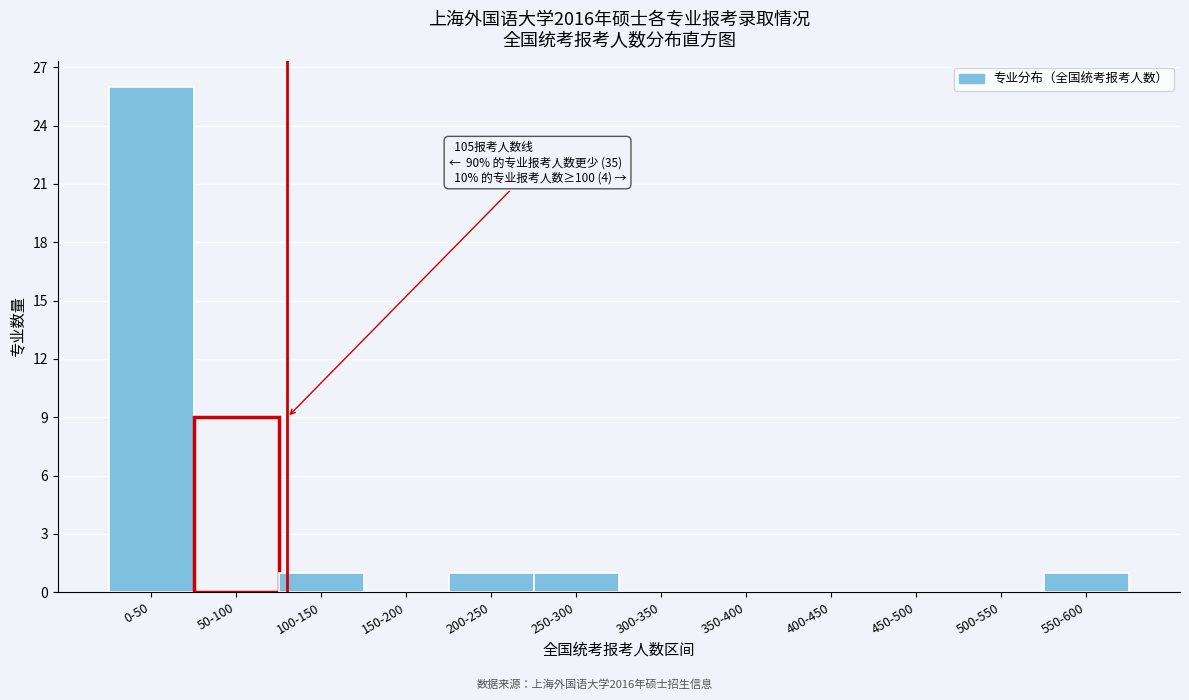

Reading left to right, extract all data points from this chart.

0-50=26	50-100=9	100-150=1	150-200=0	200-250=1	250-300=1	300-350=0	350-400=0	400-450=0	450-500=0	500-550=0	550-600=1